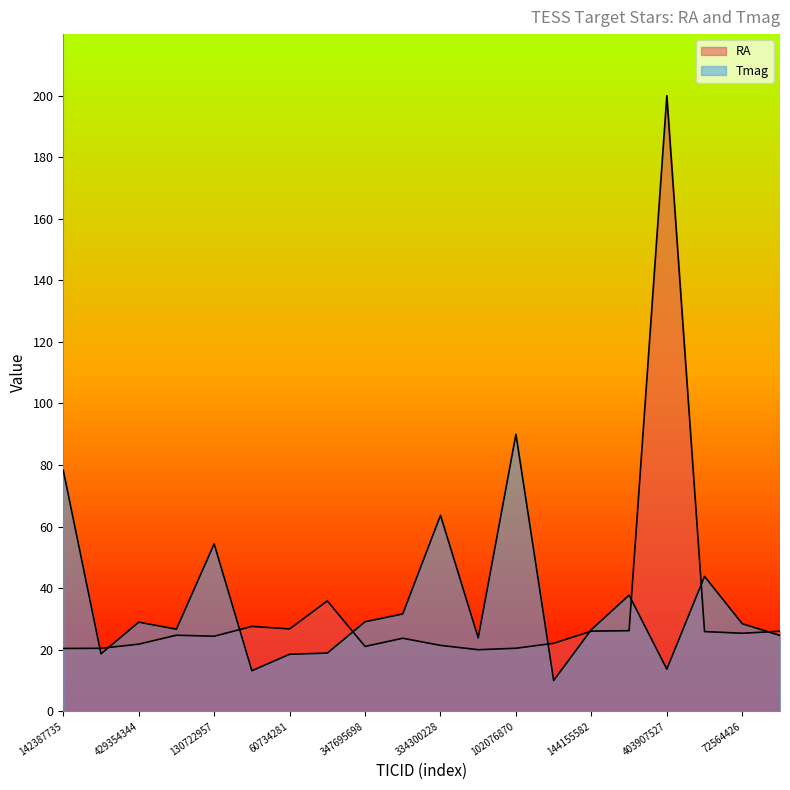

Which series has the largest total across all categories?

Tmag